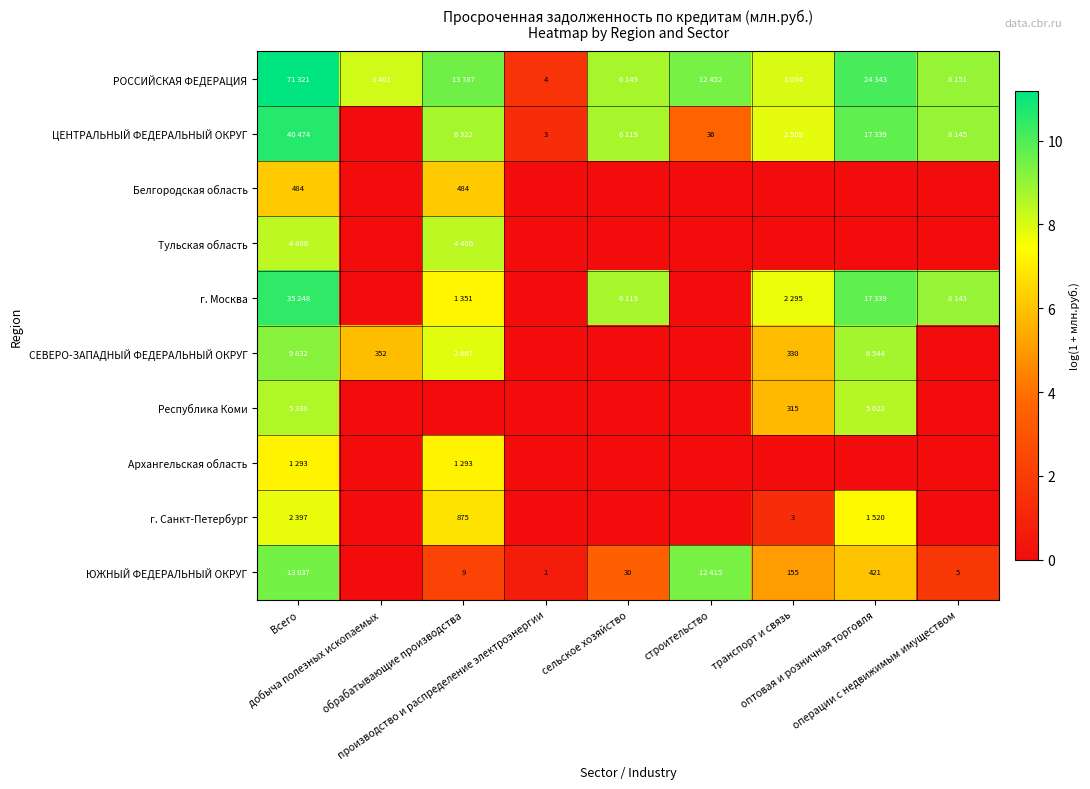

Is it true that Республика Коми equals 0.0 at добыча полезных ископаемых?

True